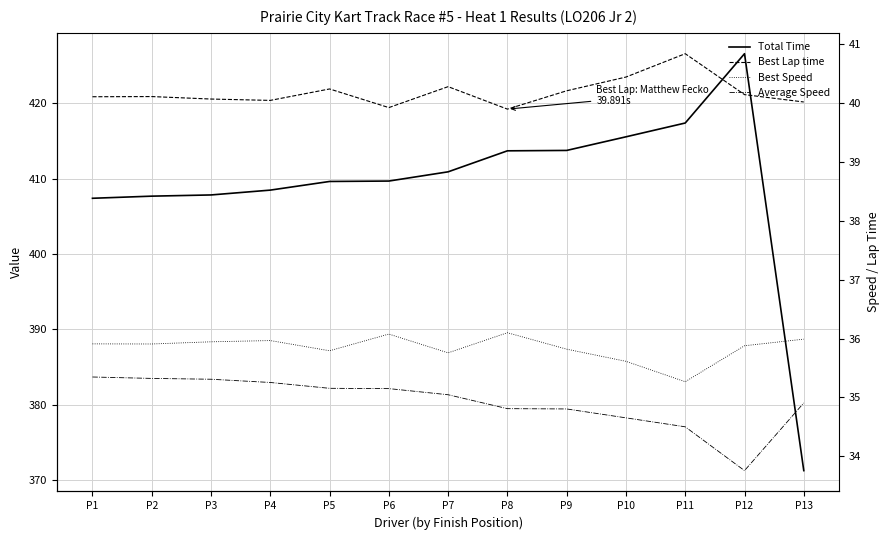

Rank the series at P3 from lowest to highest value.

Average Speed, Best Speed, Best Lap time, Total Time